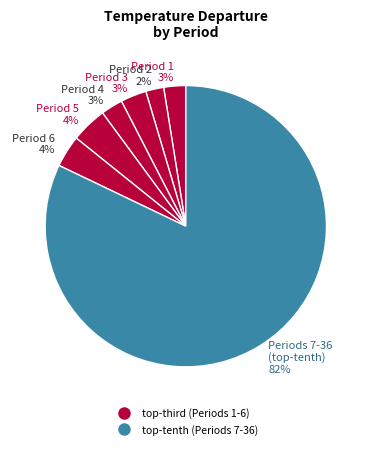

What is the largest slice in the pie chart?

Periods 7-36 (top-tenth) 82%